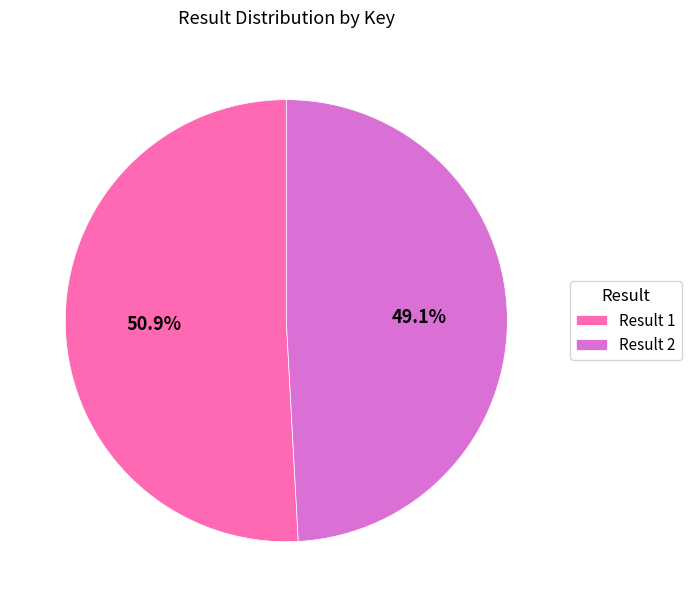

Which slice is the largest?

Result 1